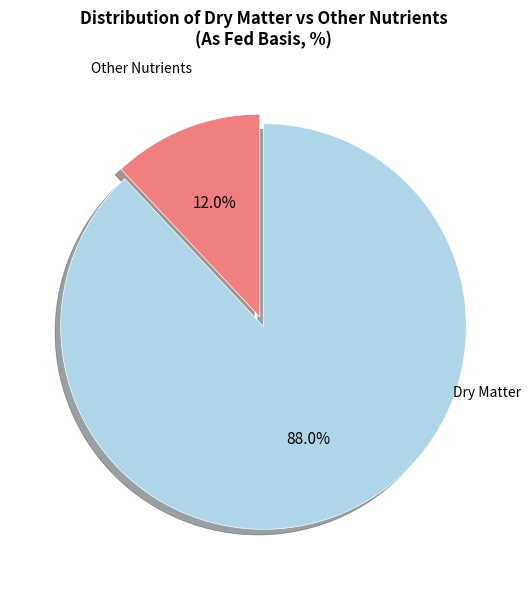

What portion of the pie excludes Dry Matter?

12.0%